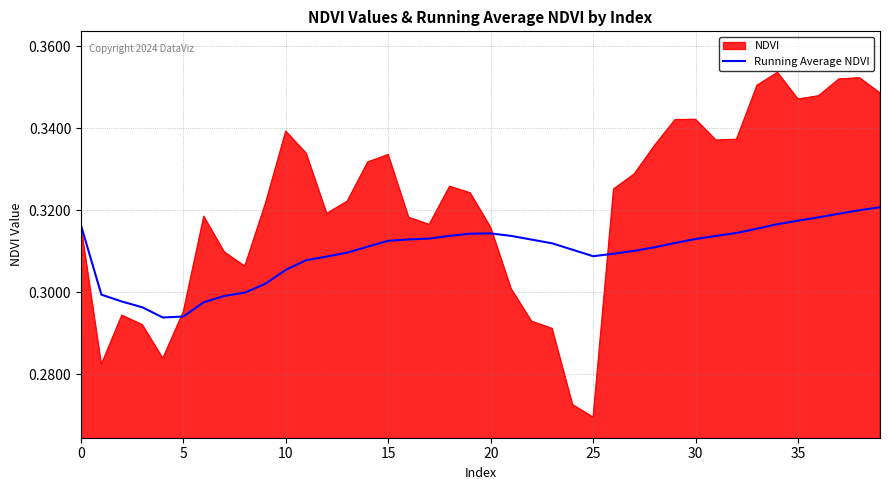

Count the number of data series in this chart.

2